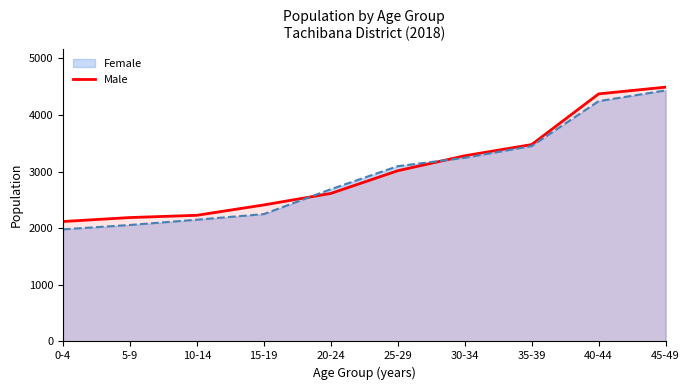

List the labels in order of Male value, largest first.

45-49, 40-44, 35-39, 30-34, 25-29, 20-24, 15-19, 10-14, 5-9, 0-4